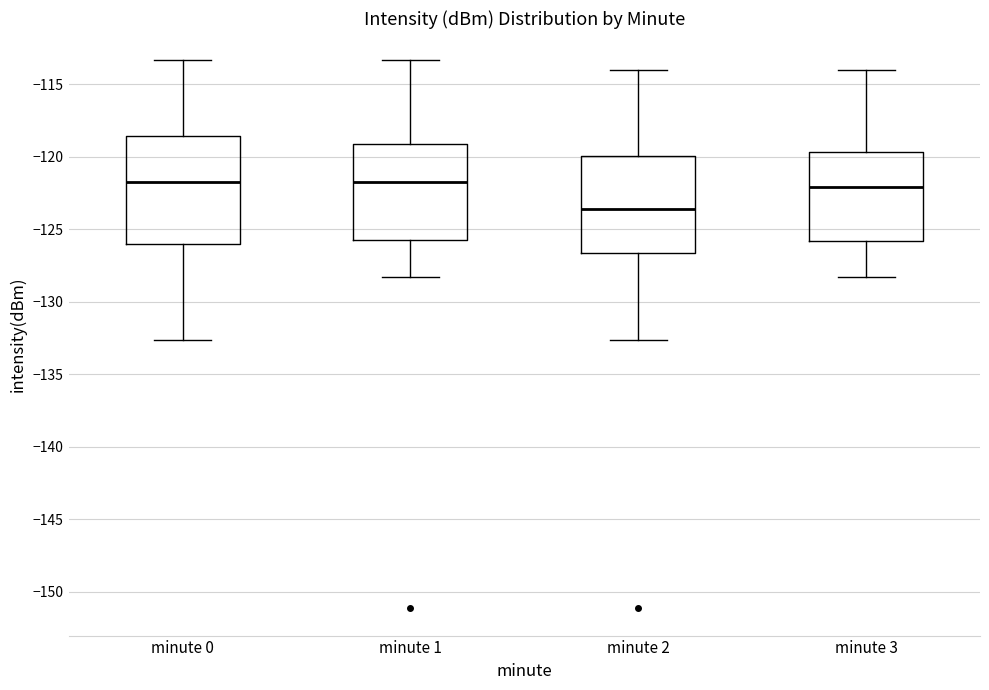

Comparing the boxes themselves (not the whiskers), which one is the tallest?

minute 0